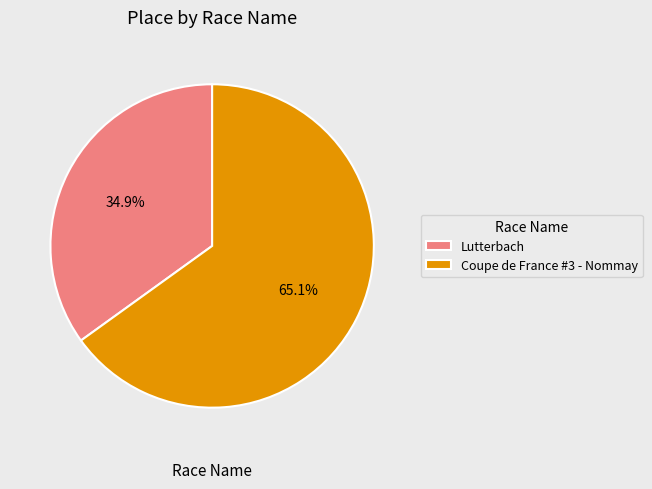

What is the smallest slice in the pie chart?

Lutterbach